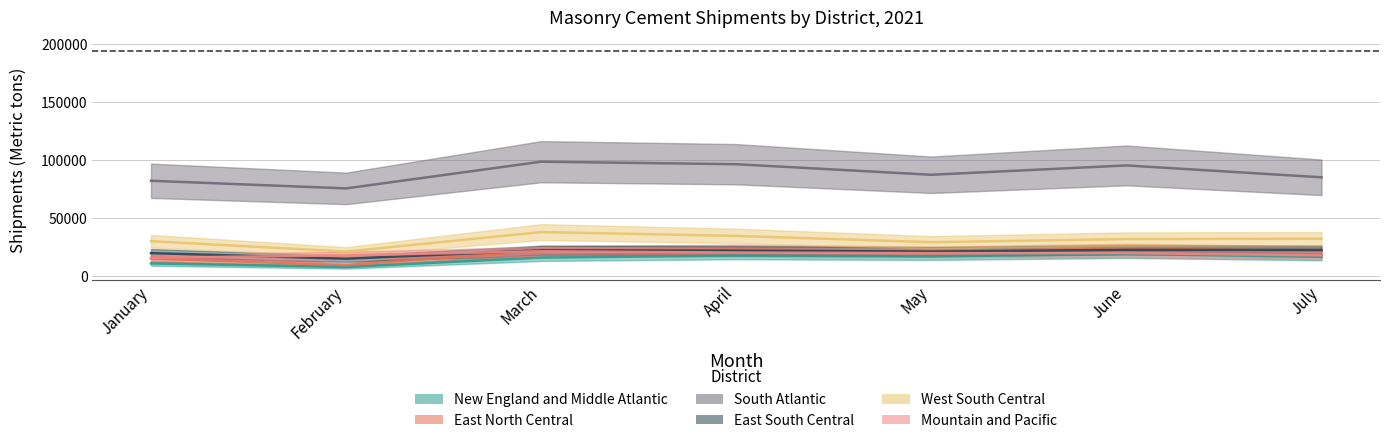

What is the difference between the maximum and minimum values in the New England and Middle Atlantic series?

11223